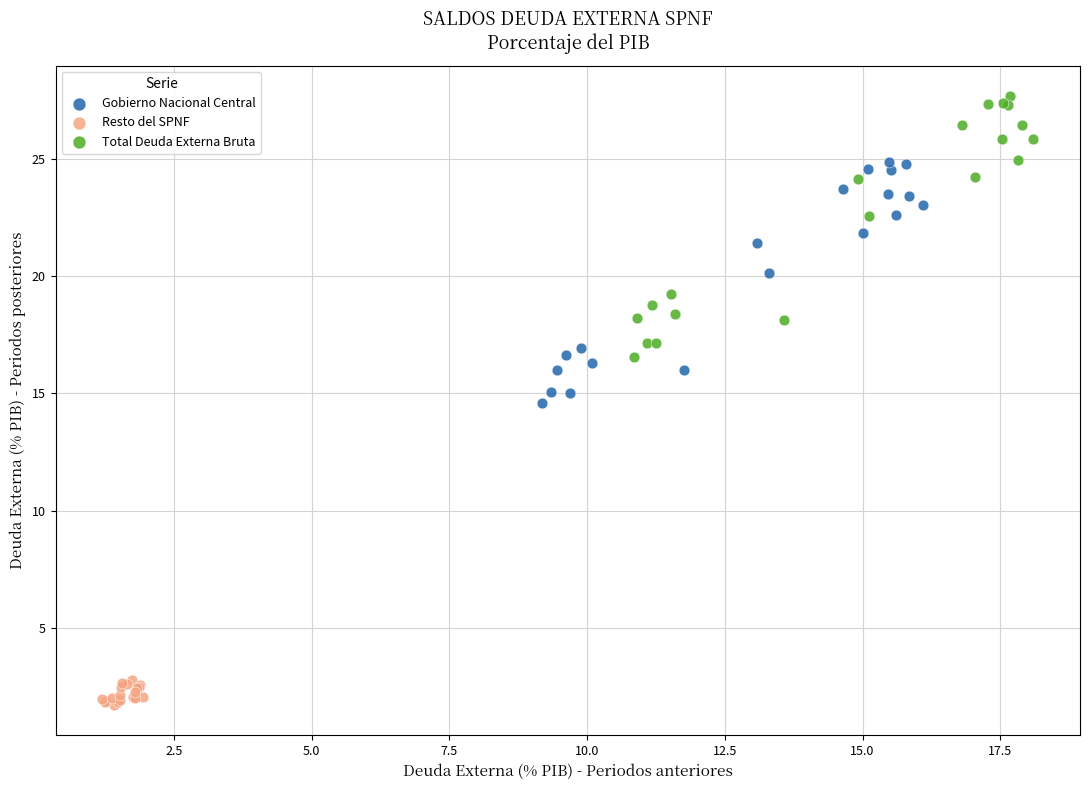

Which series reaches the minimum Y coordinate?

Resto del SPNF